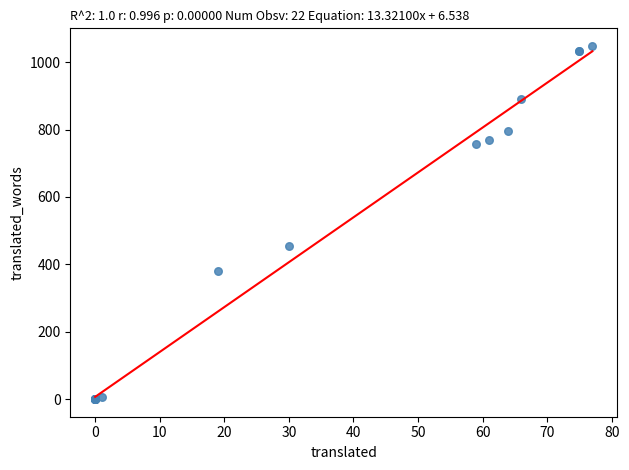

What Y value in the scatter plot is closest to 524?

454